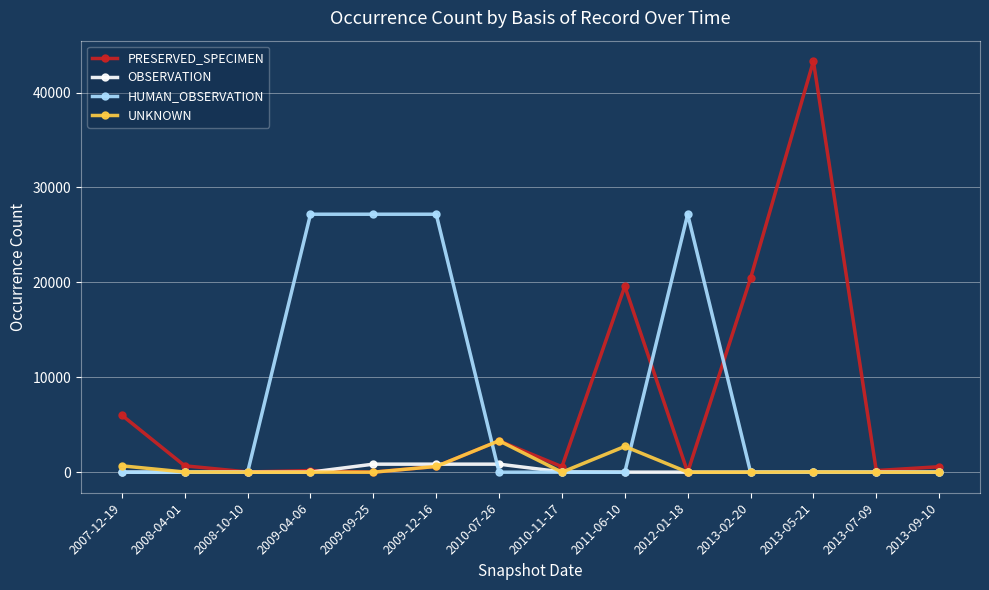

Is the value of HUMAN_OBSERVATION at 2009-04-06 greater than the value of UNKNOWN at 2008-10-10?

Yes